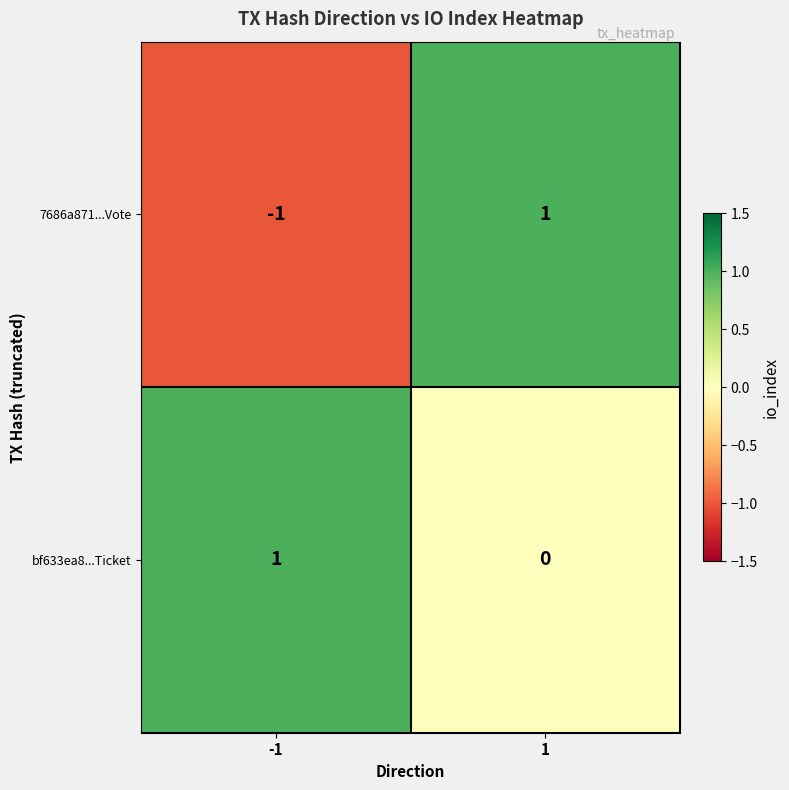

True or false: 7686a871...Vote has a value of 1 at 1.

True